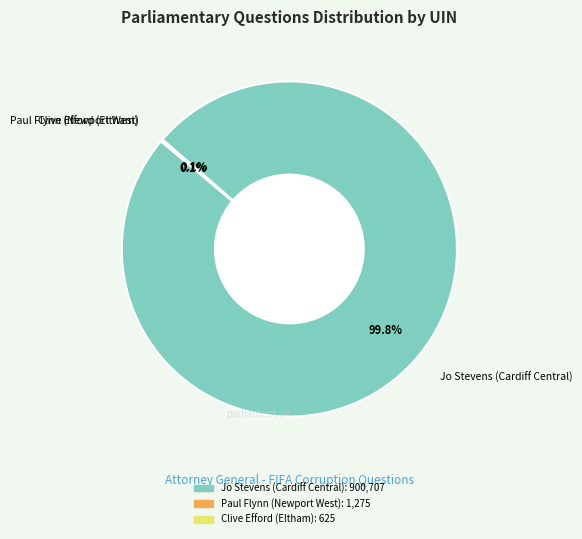

How much of the chart is everything except Jo Stevens (Cardiff Central)?

0.2%